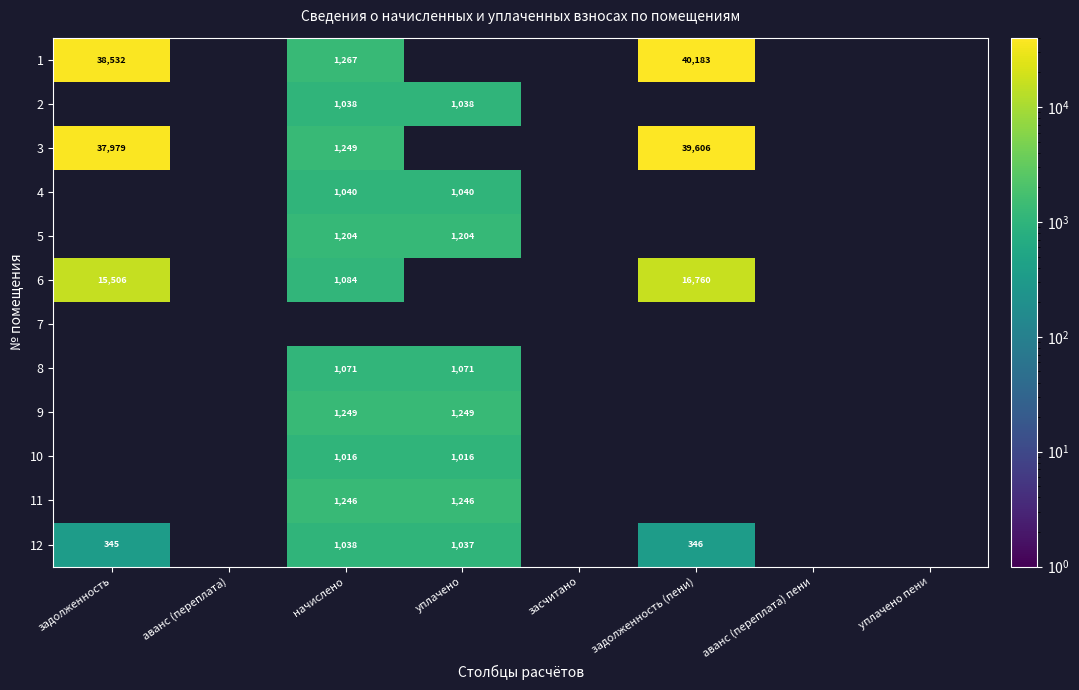

How many series are shown in this chart?

12